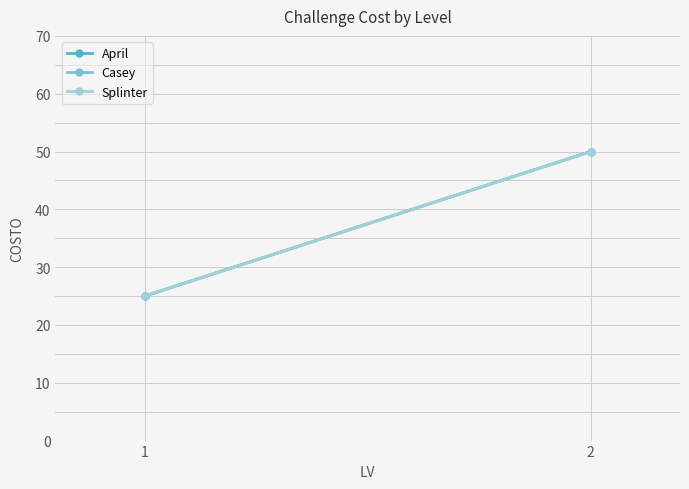

How many values in the April series are below 50?

1